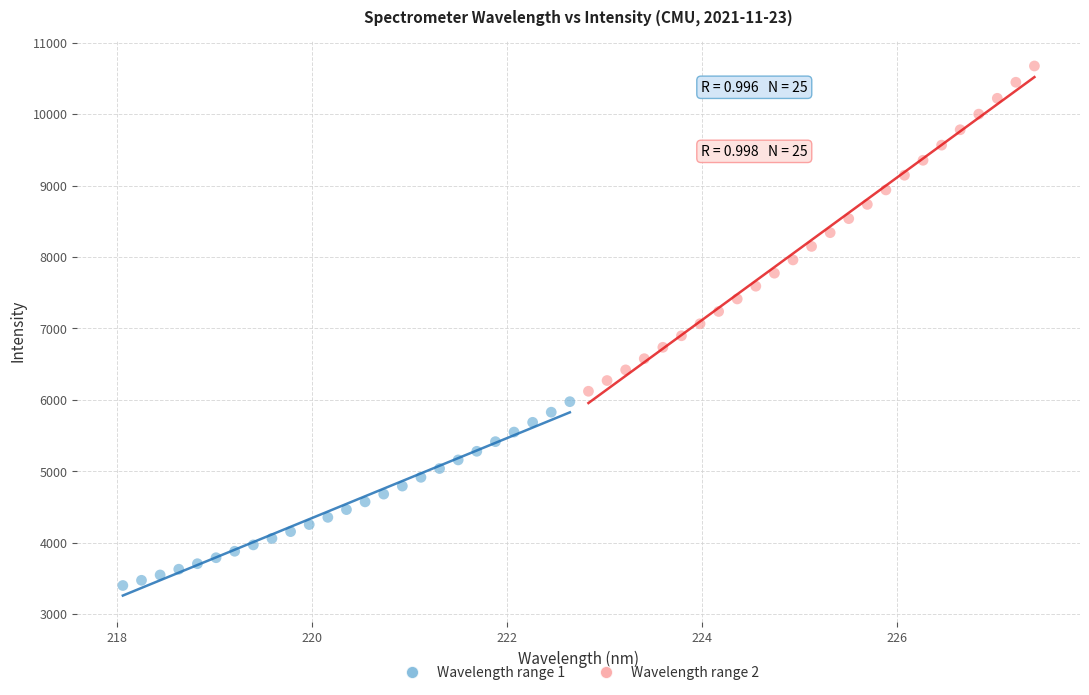

Which series has the widest spread of Y values?

Wavelength range 2